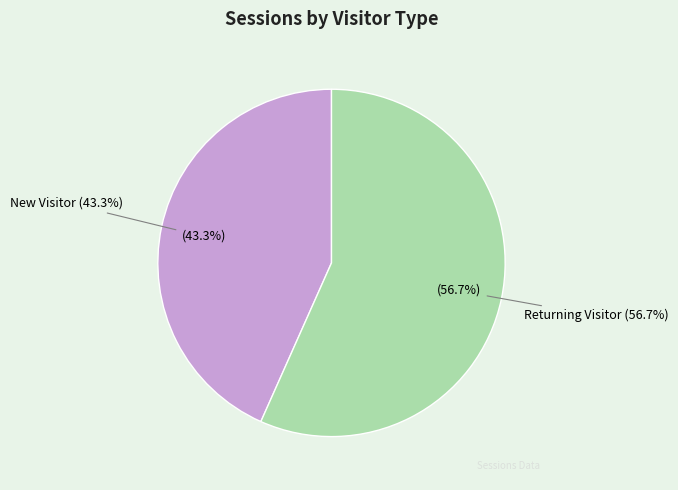

Which category accounts for the majority?

Returning Visitor